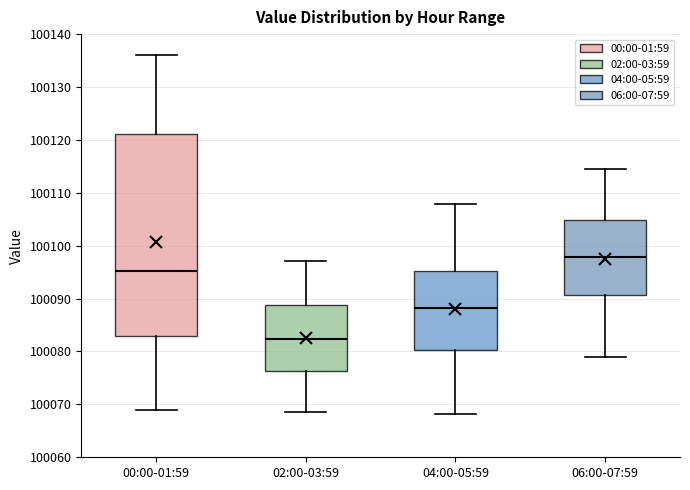

Reading left to right, transcribe this box plot: for each box, give where its median line is, the range the box spans, and where its two whiskers end, as read against the y-axis. The values are not printed on the chart, so give them approximately, as read against the axis.

00:00-01:59: median 100095, box 100083 to 100121, whiskers 100069 to 100136
02:00-03:59: median 100082, box 100076 to 100089, whiskers 100069 to 100097
04:00-05:59: median 100088, box 100080 to 100095, whiskers 100068 to 100108
06:00-07:59: median 100098, box 100091 to 100105, whiskers 100079 to 100115